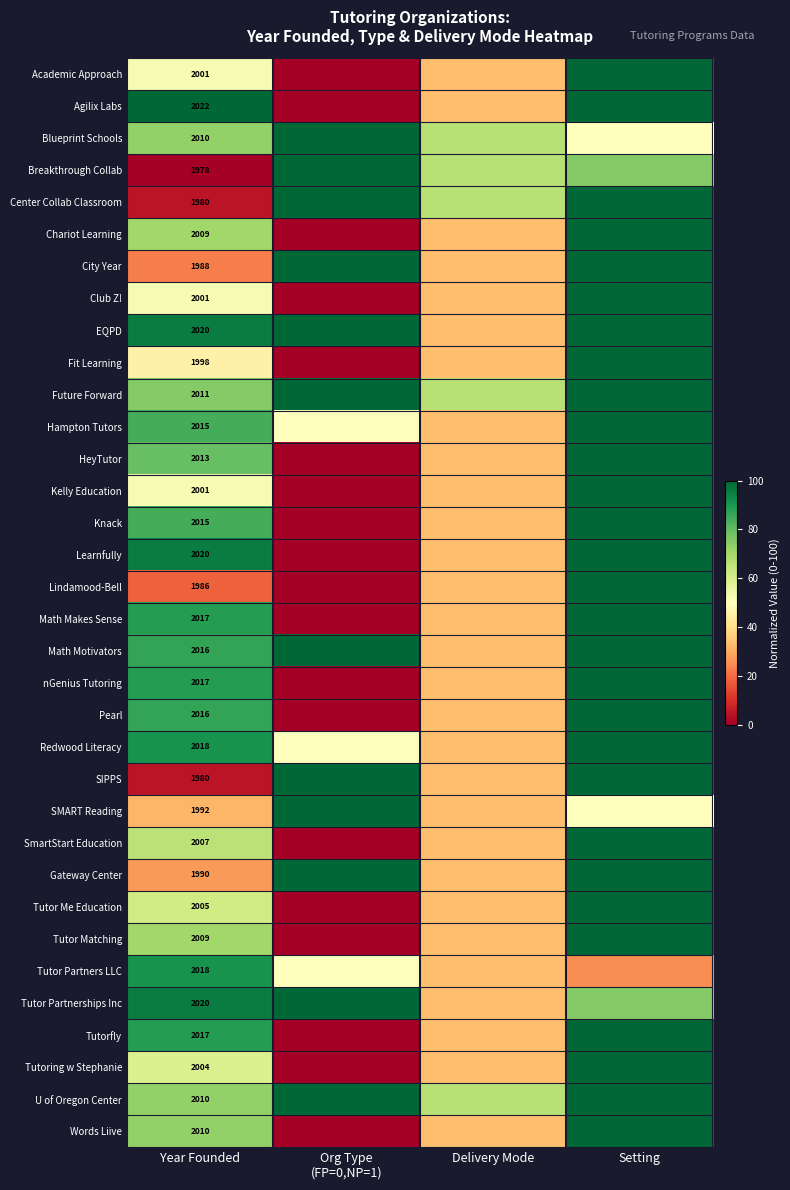

At which label does row_0 reach its minimum?

Org Type
(FP=0,NP=1)